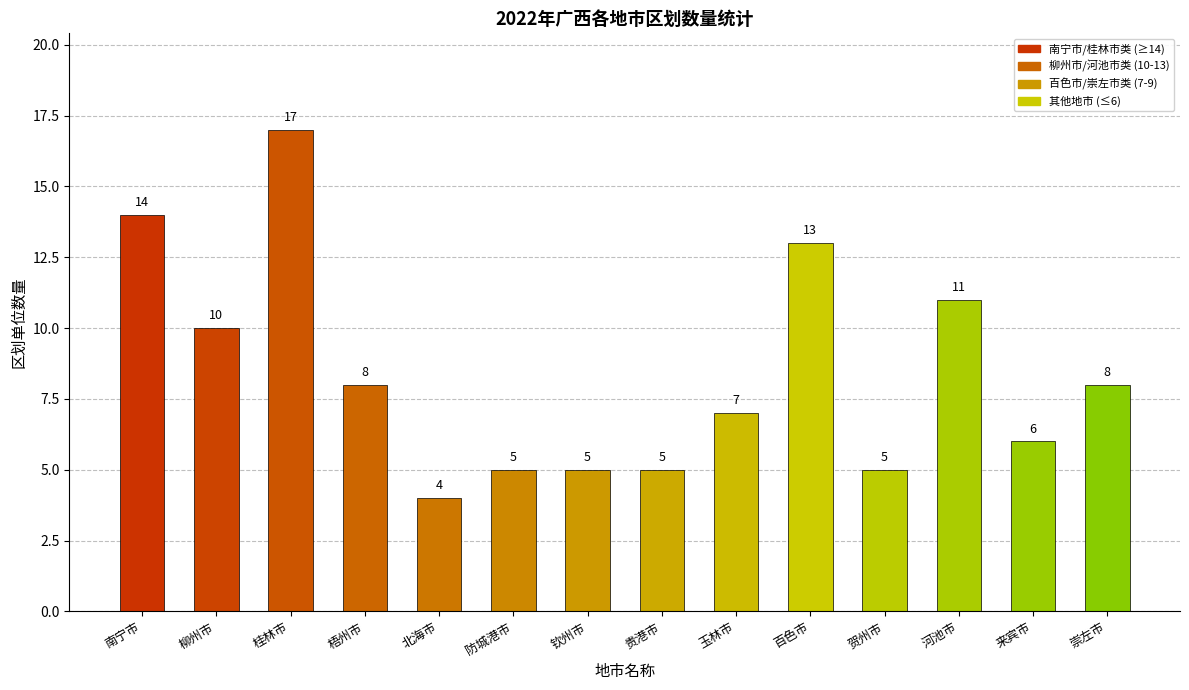

How many categories are shown in the chart?

14